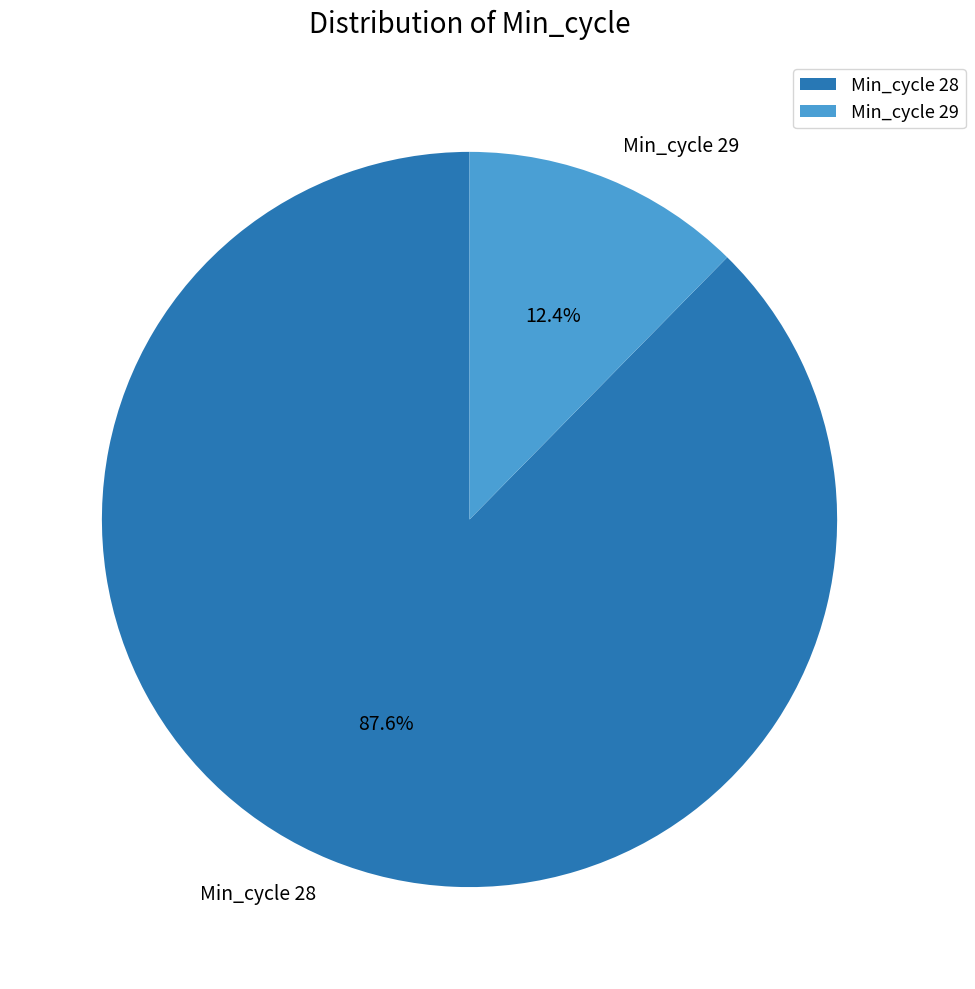

Which category has the biggest portion of the pie?

Min_cycle 28